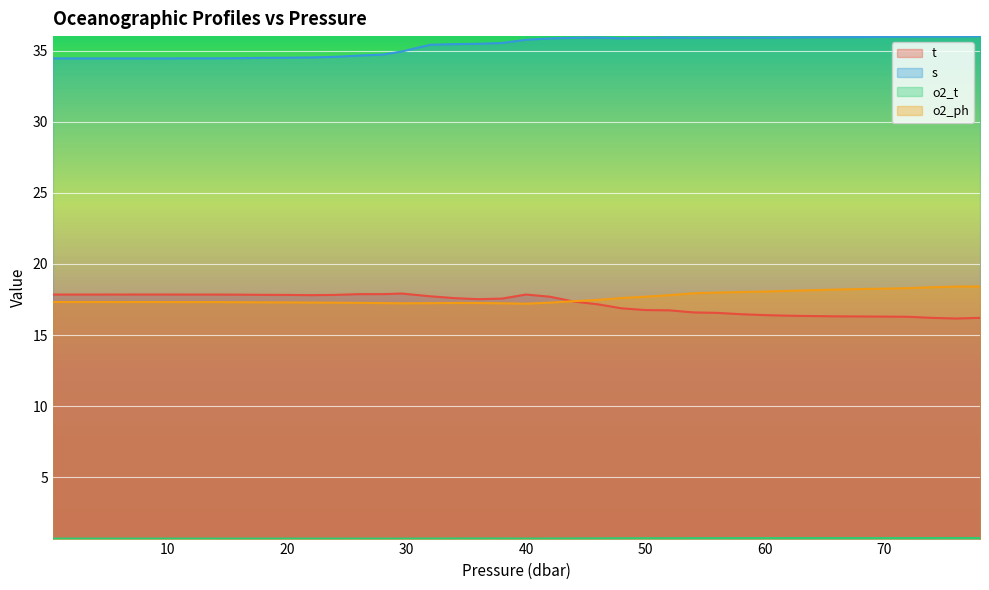

True or false: o2_ph and s intersect in this chart.

False